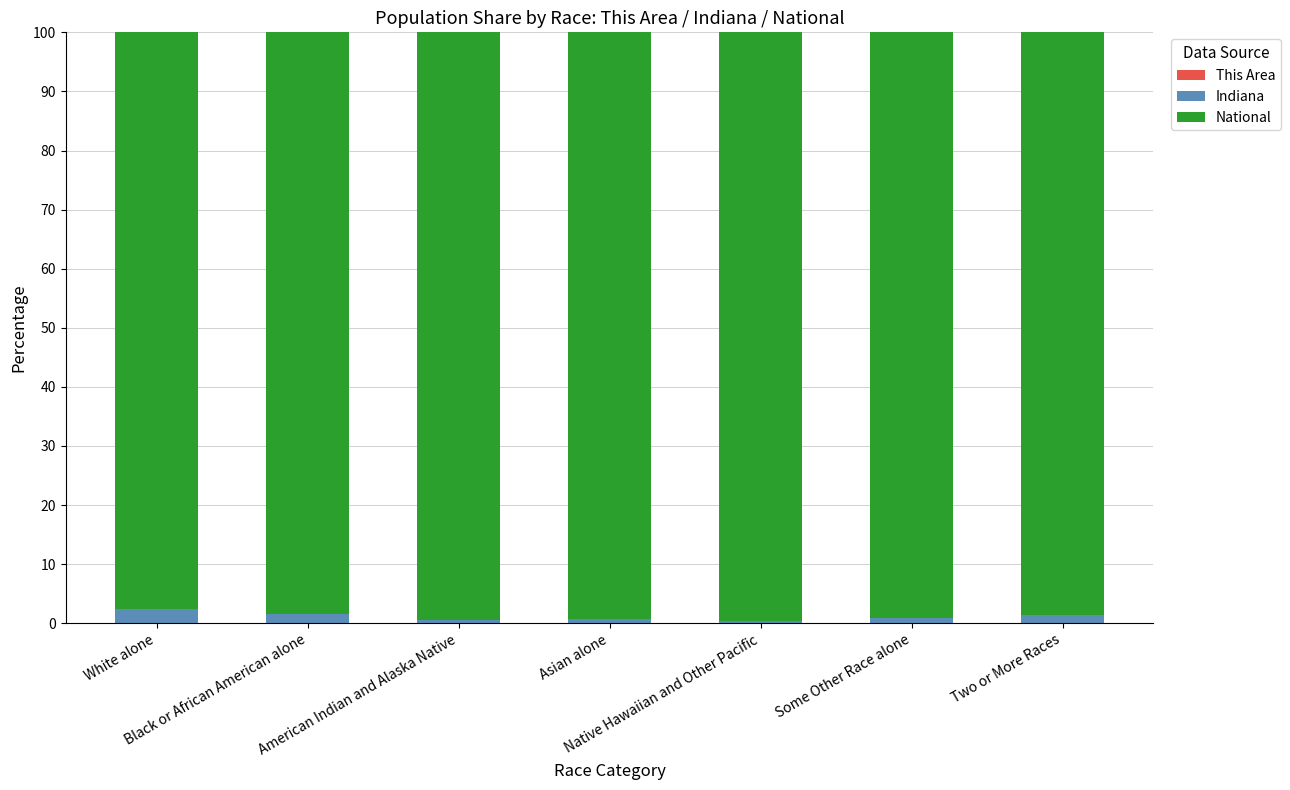

How many distinct data groups are displayed?

3